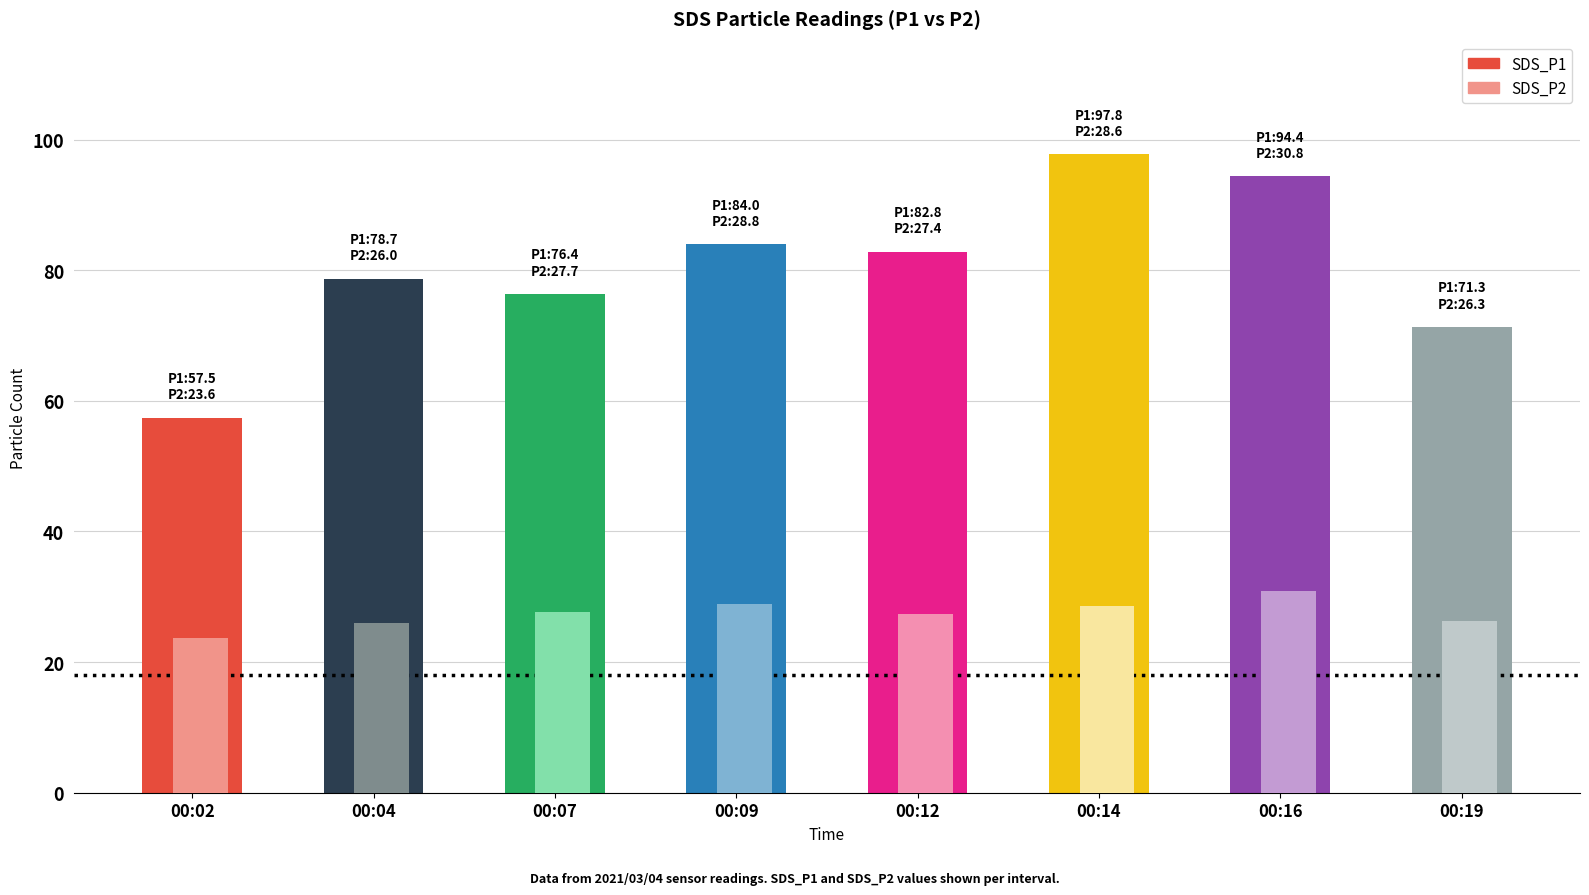

What is the difference between the SDS_P1 values at 00:02 and 00:16?

36.9